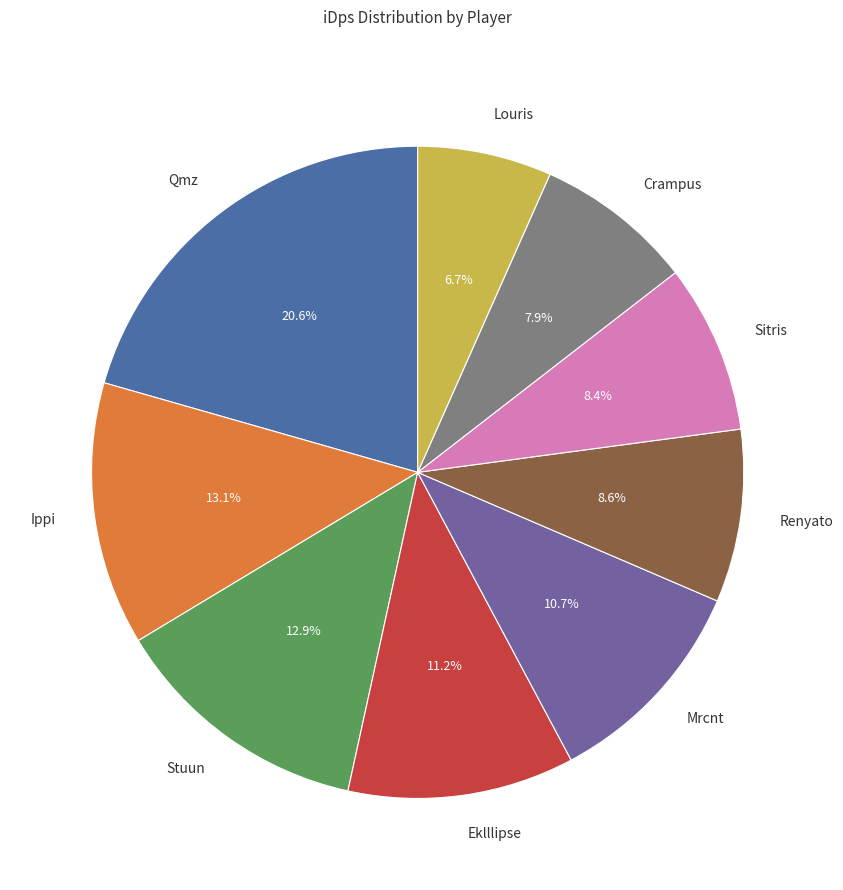

What percentage is NOT represented by Crampus?

92.1%